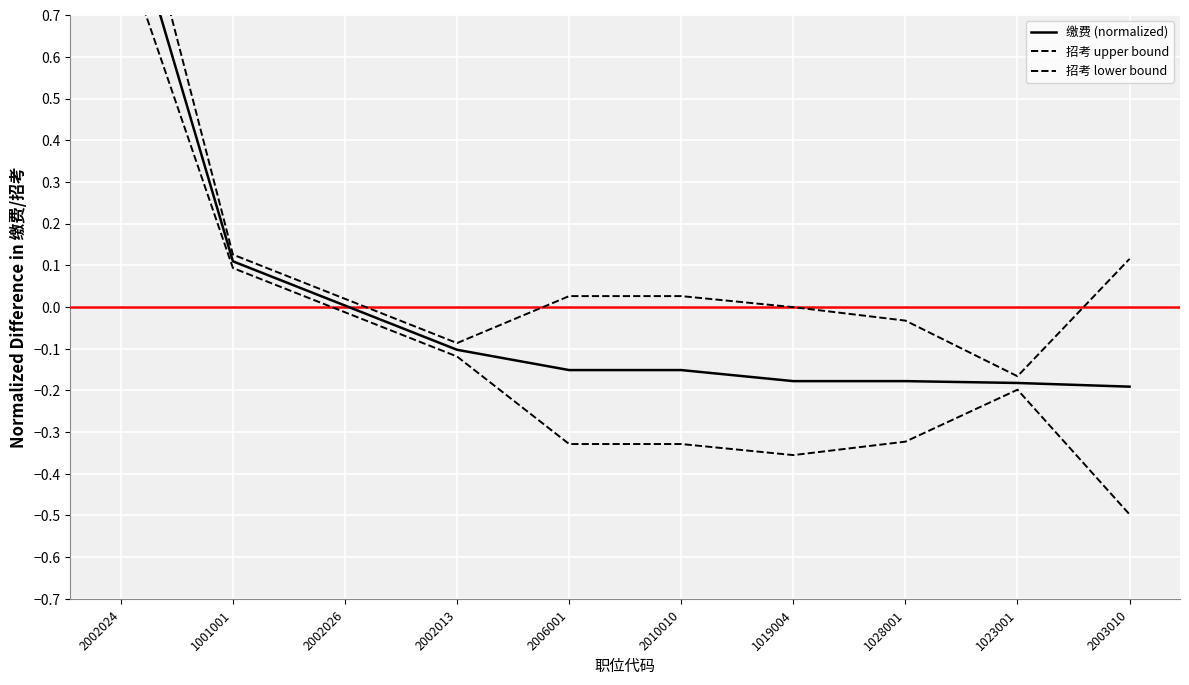

Which series has the largest total across all categories?

招考 upper bound